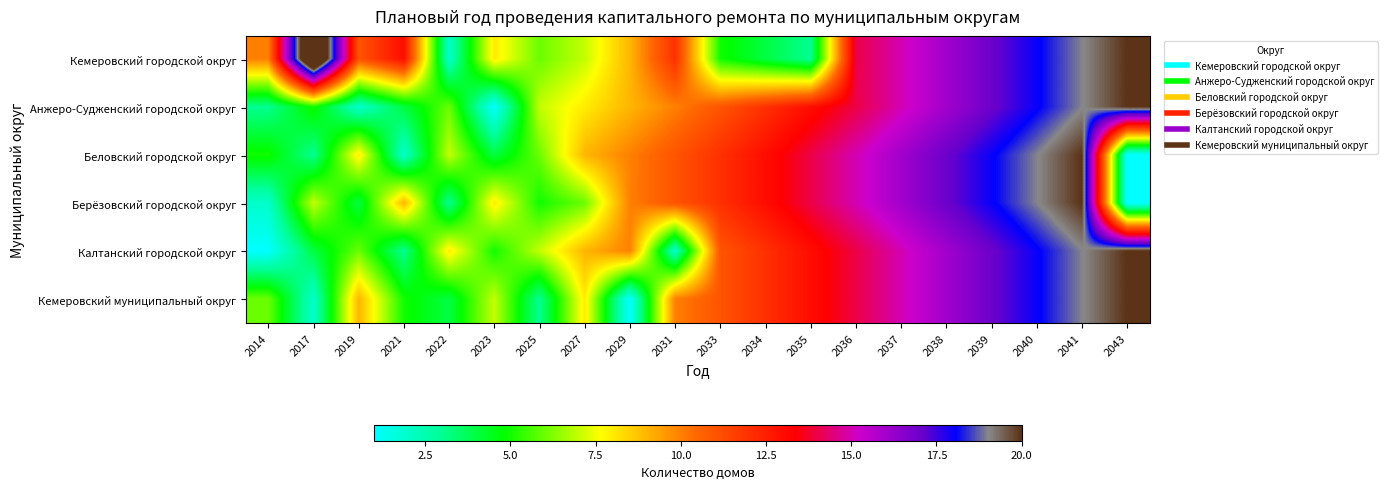

At which category is the sum across all series the highest?

2041